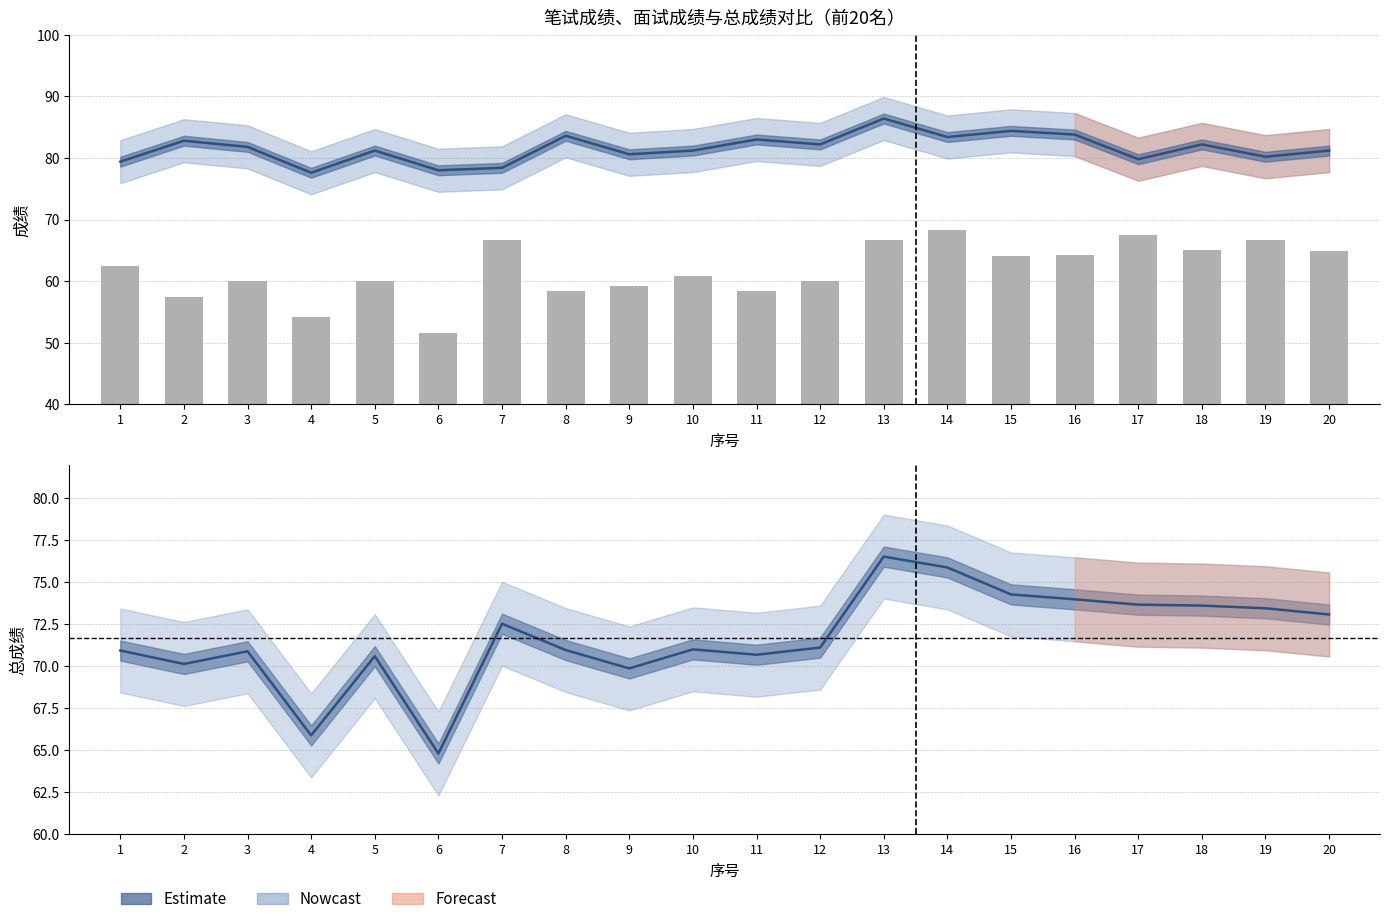

At which label does the data first exceed 62?

1